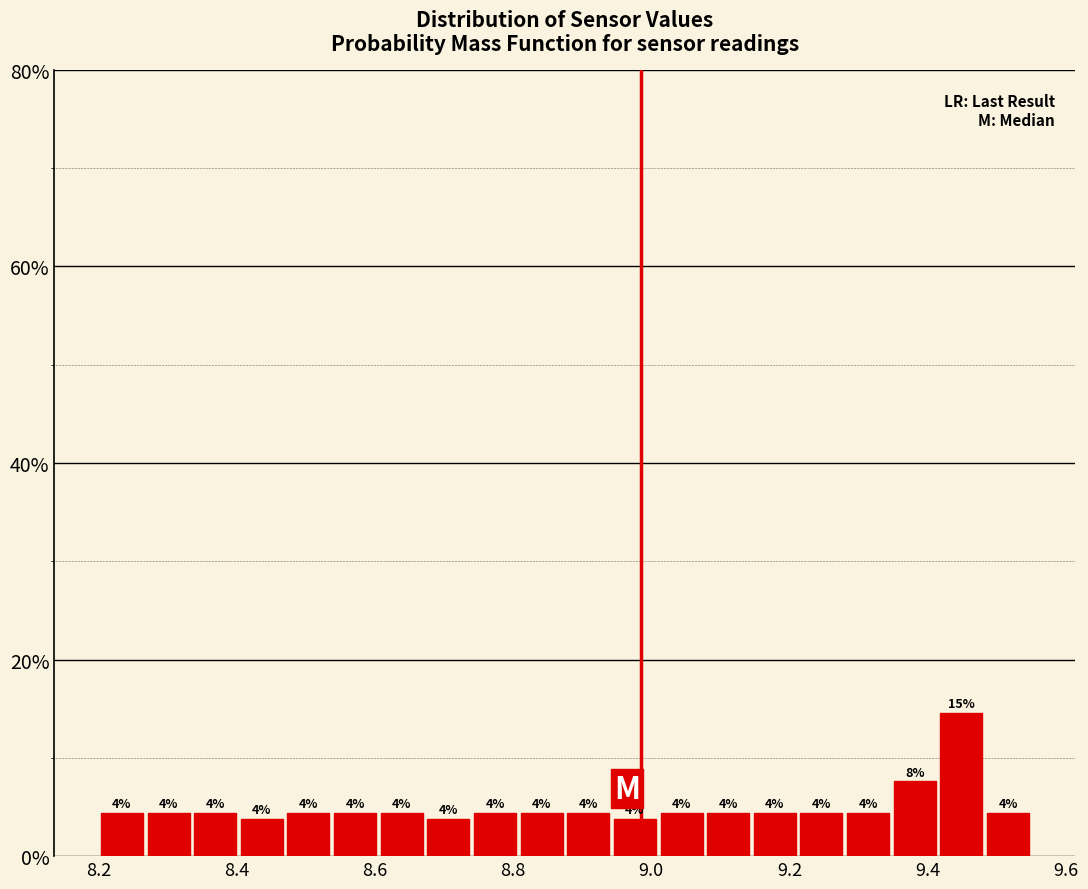

Read against the x-axis, roughly where is the centre of the tallest bar?

9.44